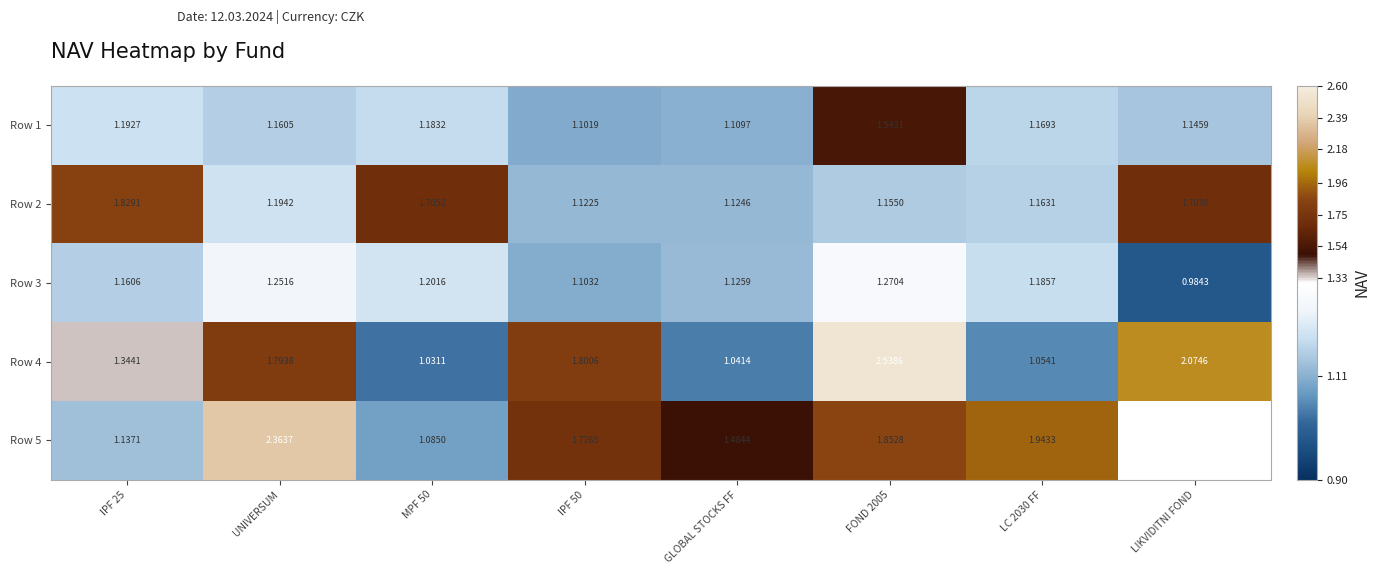

Count the number of data series in this chart.

5